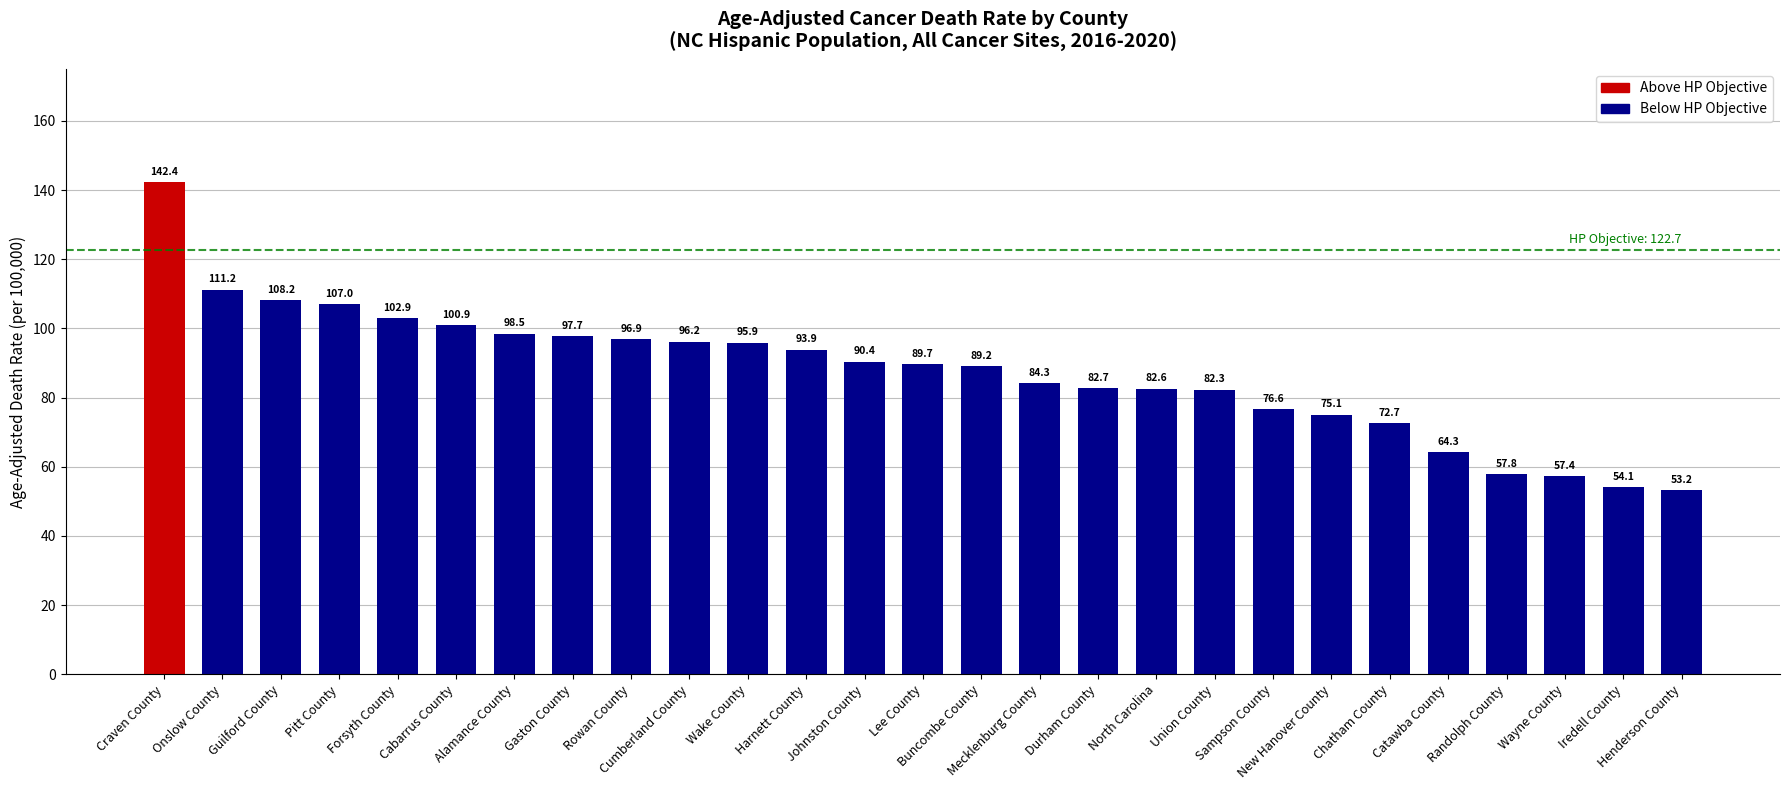

List the labels in order of value, largest first.

Craven County, Onslow County, Guilford County, Pitt County, Forsyth County, Cabarrus County, Alamance County, Gaston County, Rowan County, Cumberland County, Wake County, Harnett County, Johnston County, Lee County, Buncombe County, Mecklenburg County, Durham County, North Carolina, Union County, Sampson County, New Hanover County, Chatham County, Catawba County, Randolph County, Wayne County, Iredell County, Henderson County